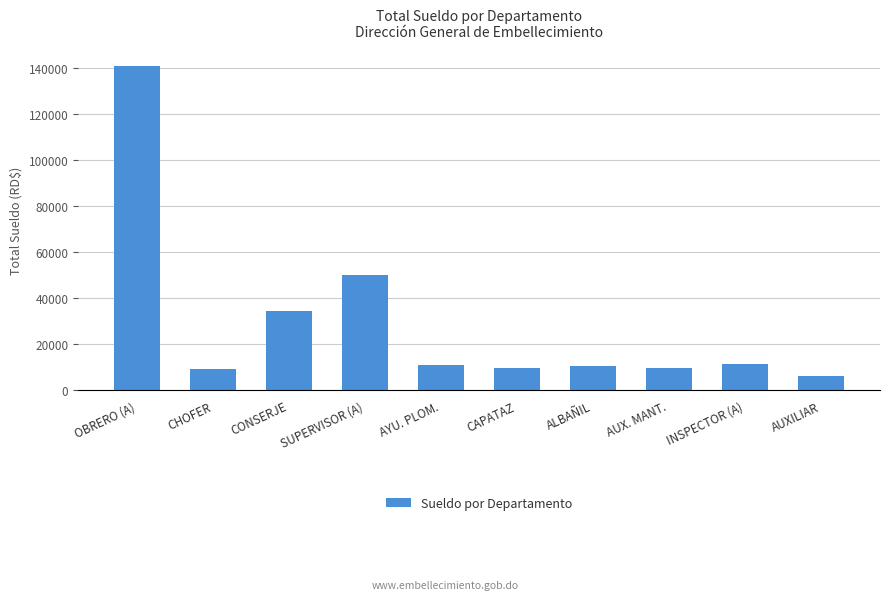

How many bars are there in total?

10